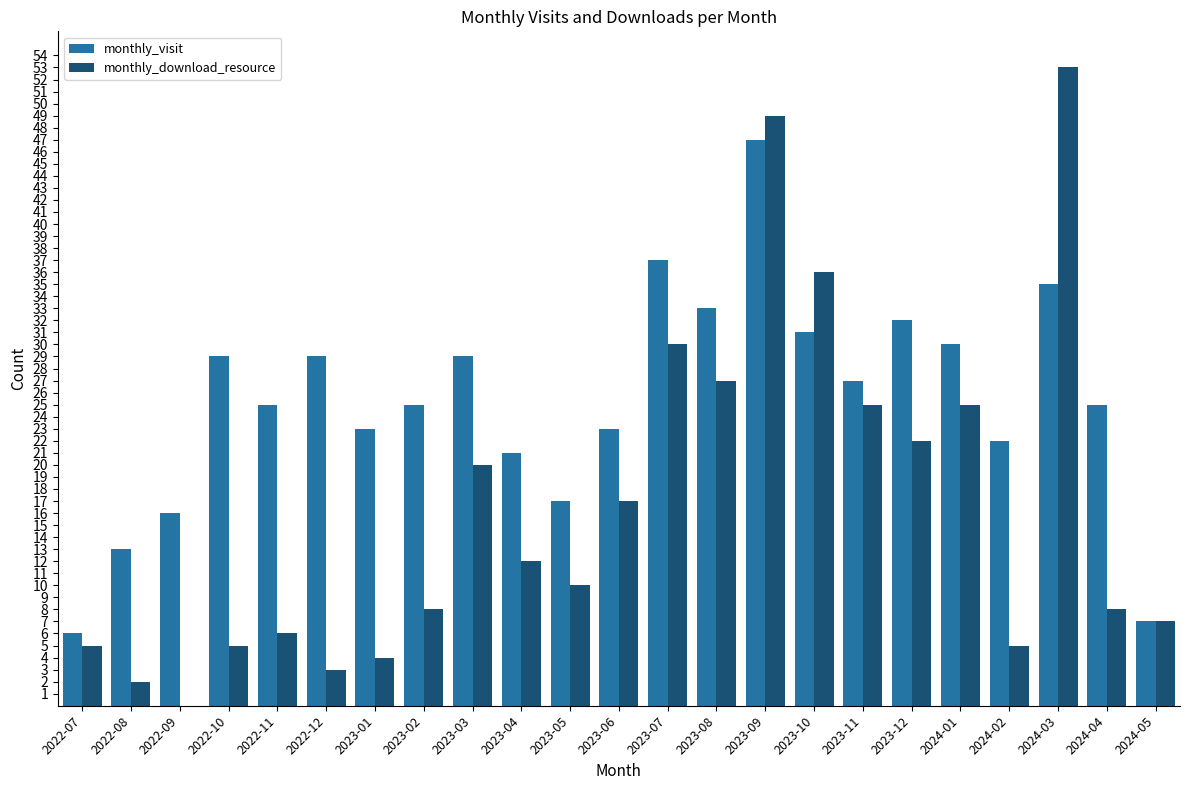

How many positive values does the monthly_download_resource series have?

22